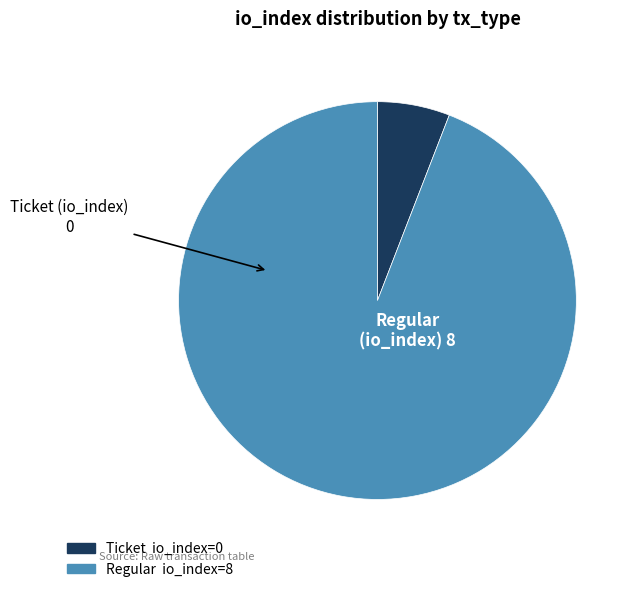

Rank the categories by value from lowest to highest.

Ticket, Regular